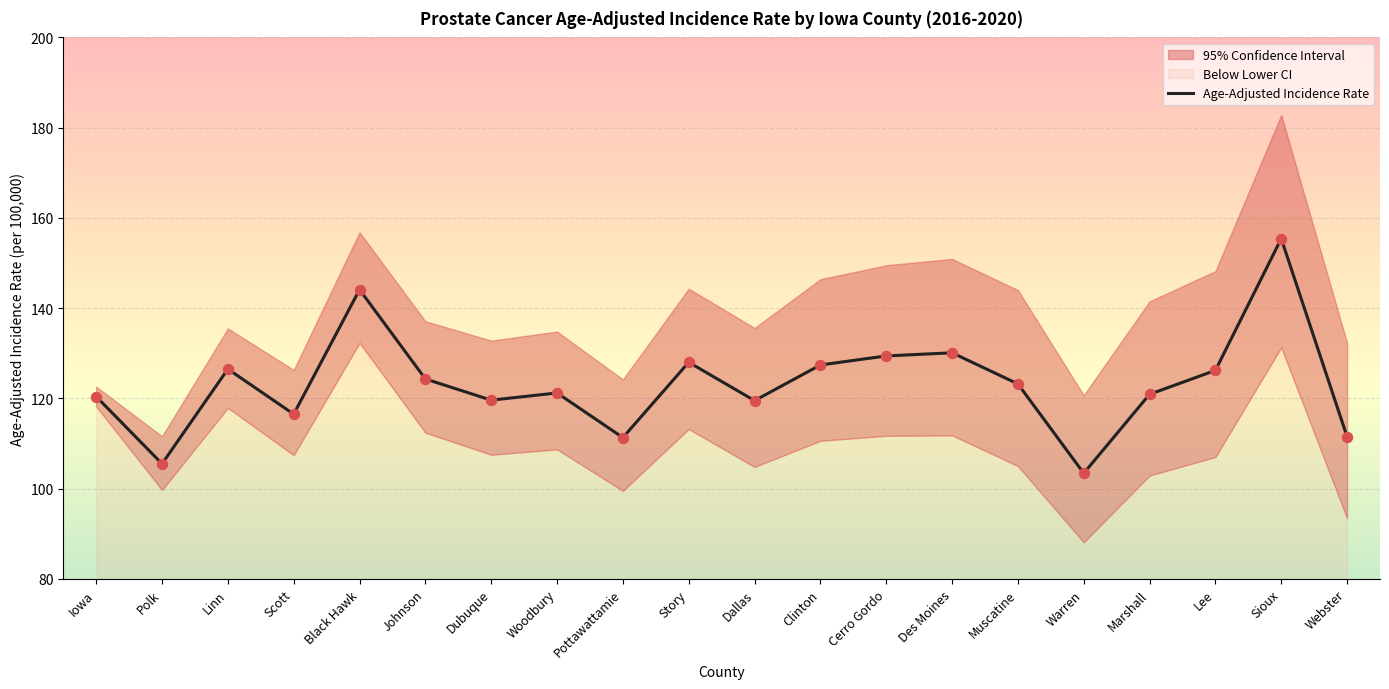

Which series contains the highest Y value?

Upper 95% CI